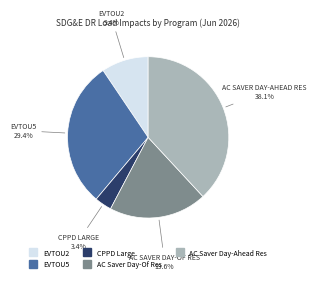

To the nearest percent, what is the difference between the EVTOU5 and EVTOU2 slice percentages?

20%